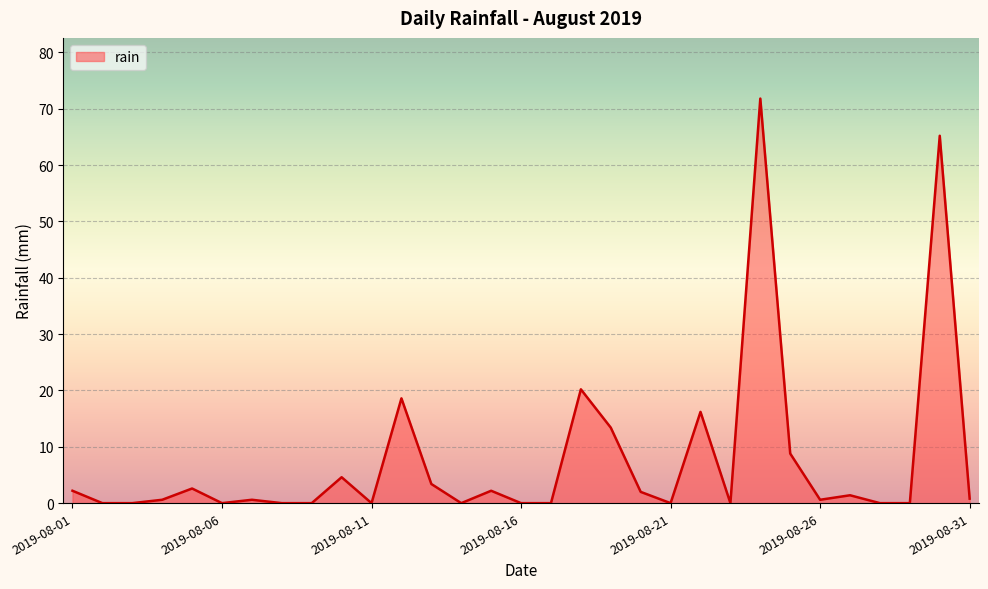

What is the difference between the maximum and minimum values?

71.8